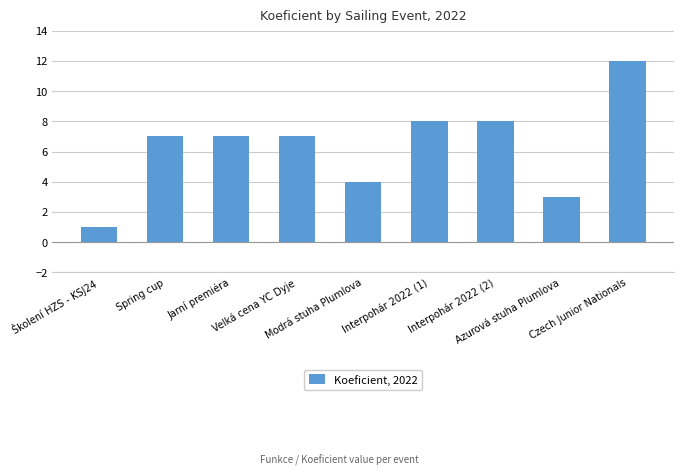

What is the maximum value shown in the chart?

12